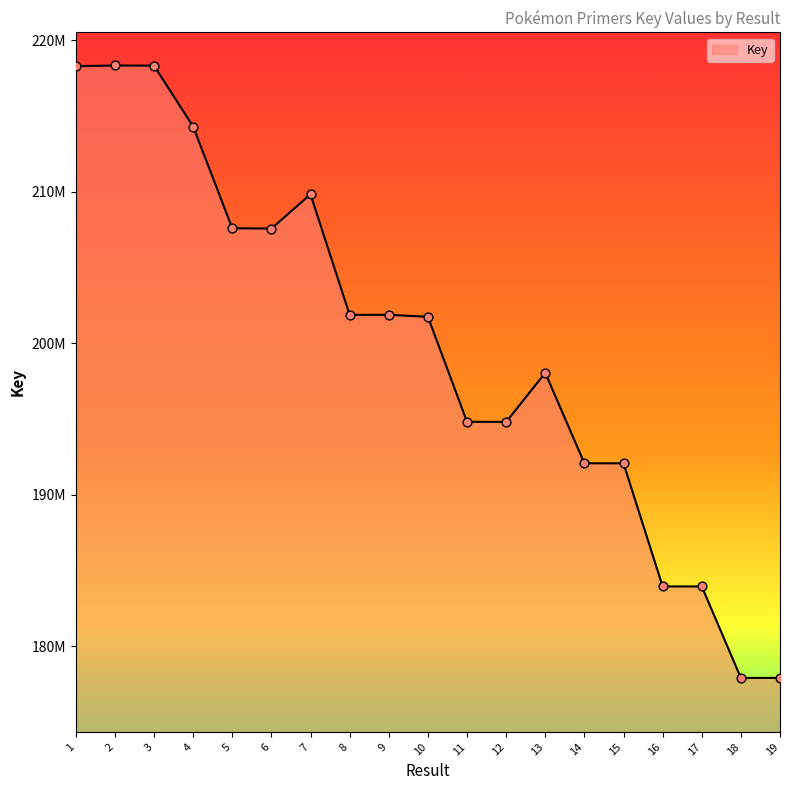

What is the change in value from 10 to 15?

-9670263